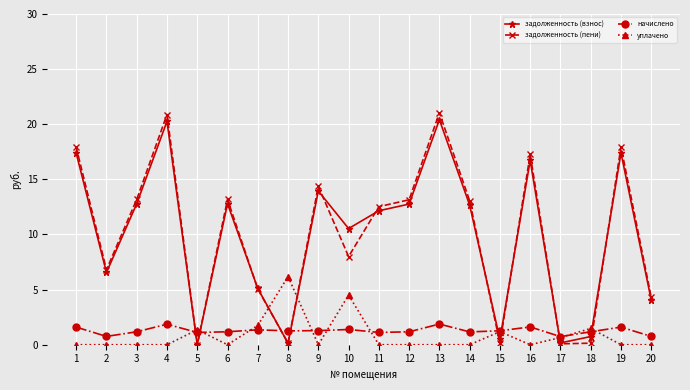

The value of задолженность (пени) at 3 is 13.2. True or false?

True